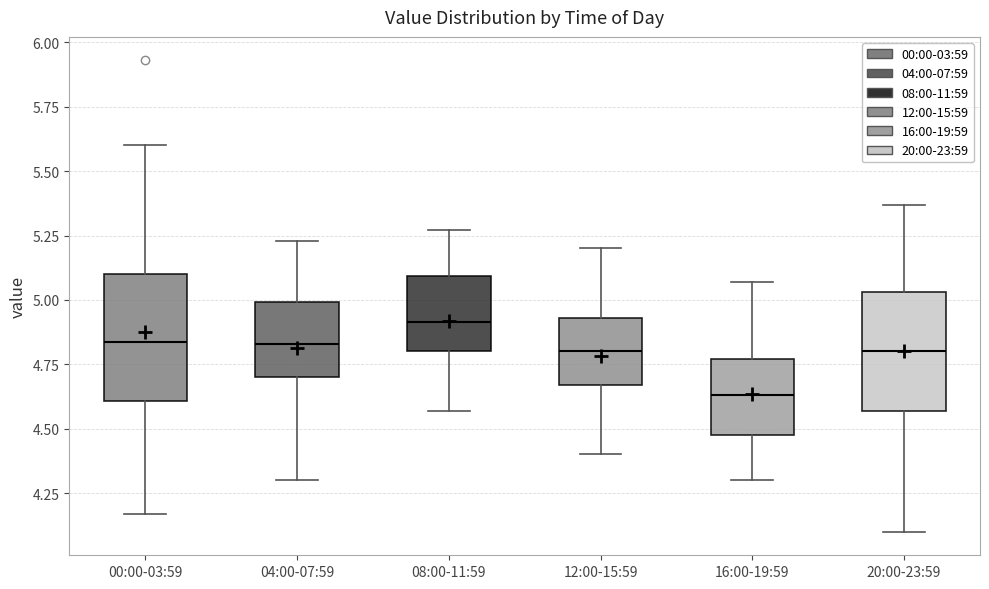

Where is the upper edge of the box for 16:00-19:59 on the y-axis? The values are not printed on the chart, so give them approximately, as read against the axis.

4.75